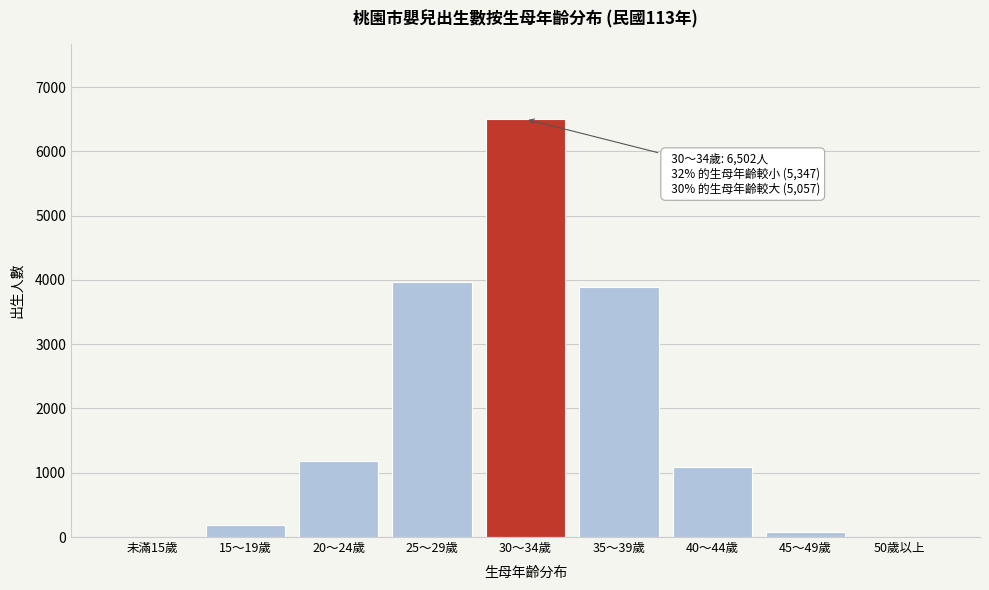

What is the maximum value shown in the chart?

6502